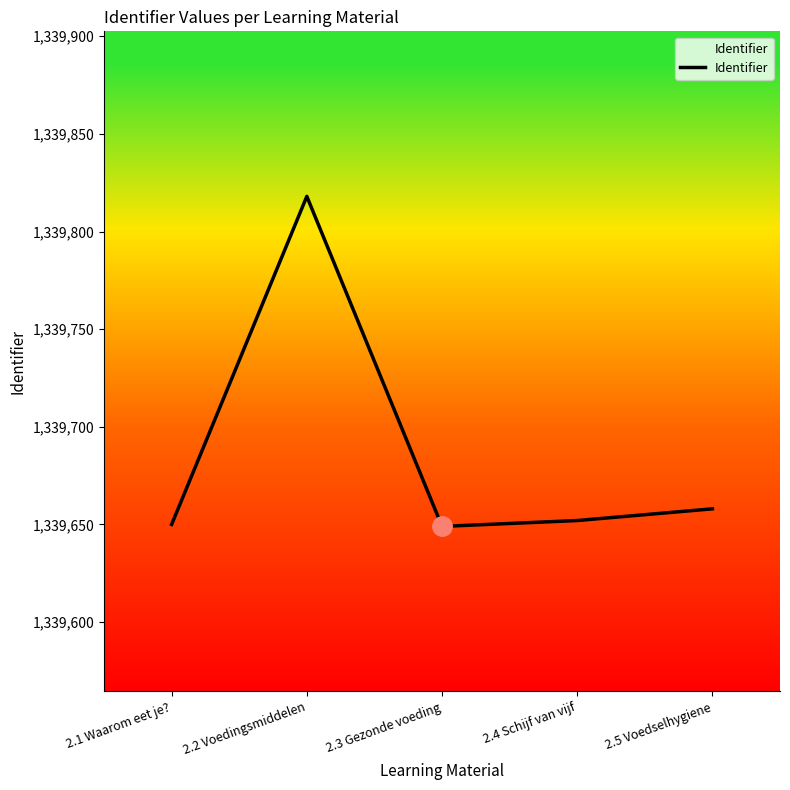

Does the chart have visible grid lines?

No